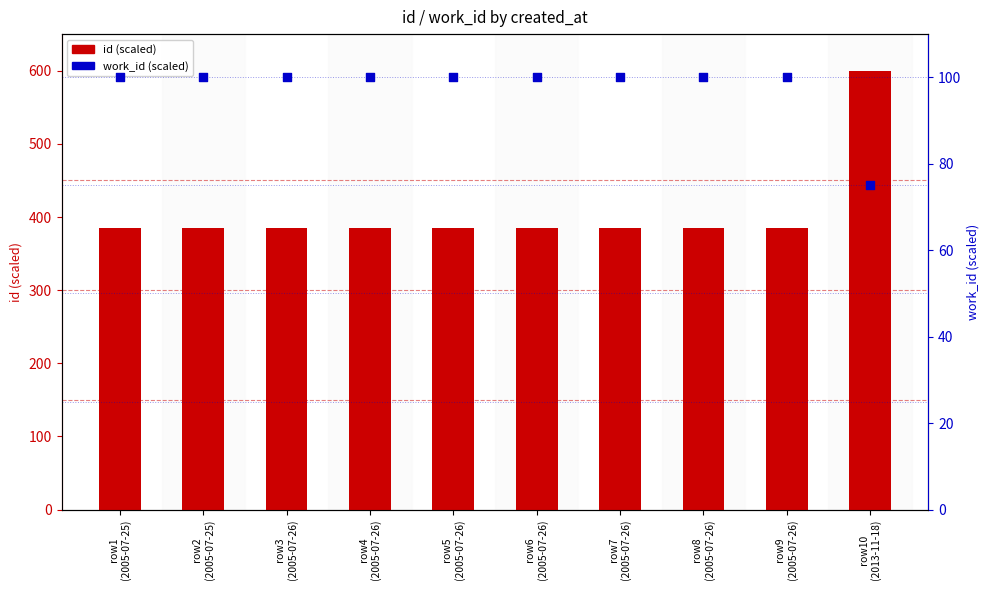

Which series has the widest spread of Y values?

id